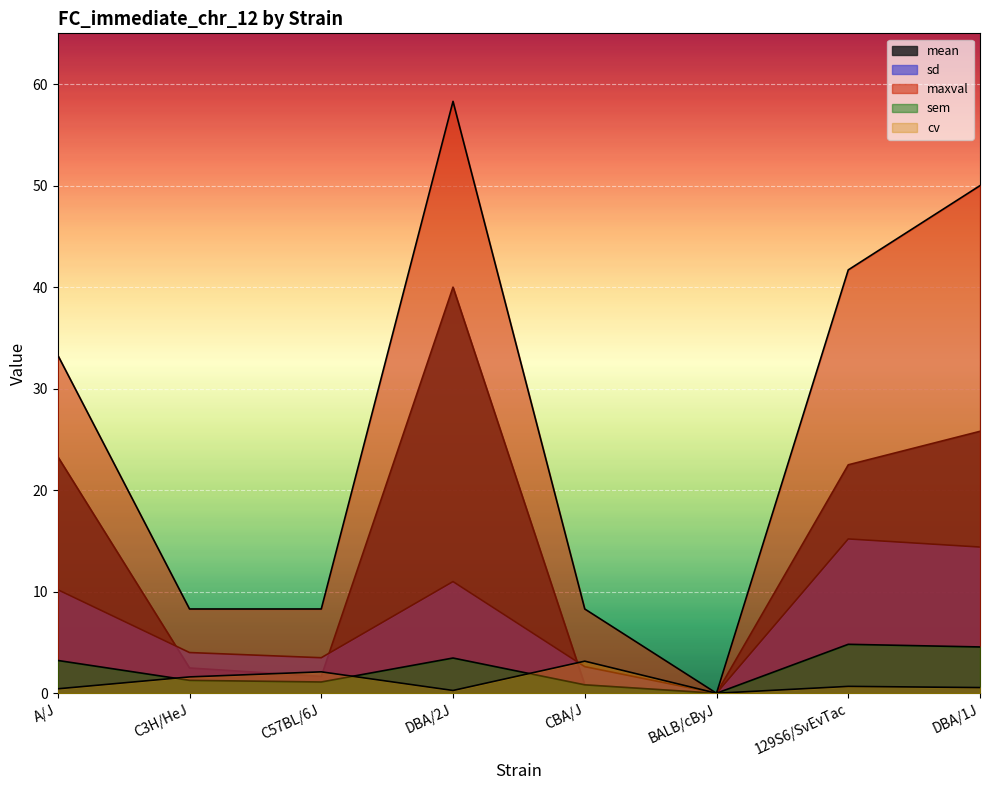

True or false: sem and cv intersect in this chart.

True